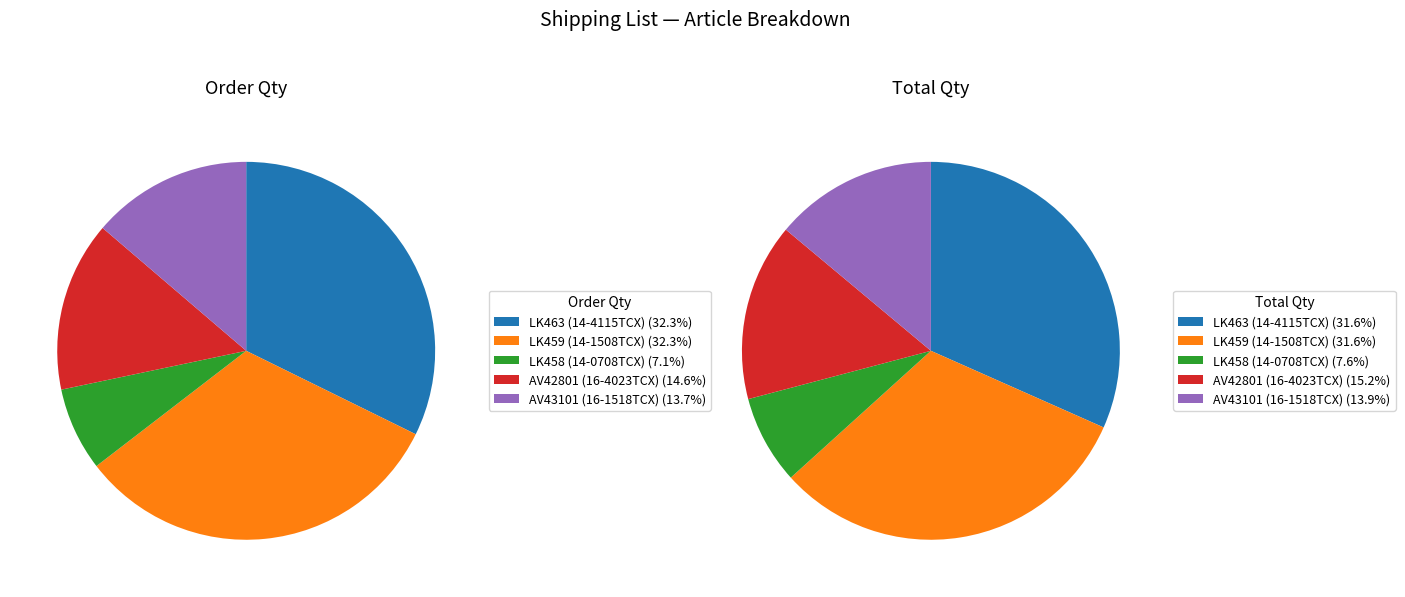

Is it true that AV43101 (16-1518TCX) is 14% of the pie?

True